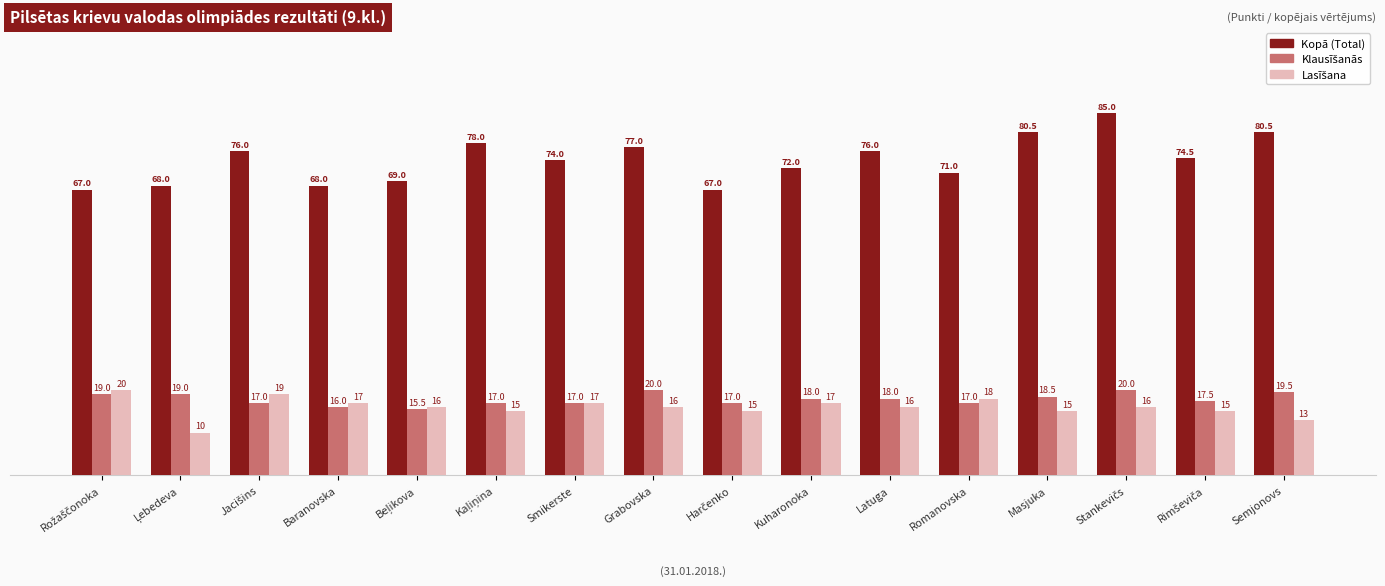

At how many categories does at least one series exceed 73?

9